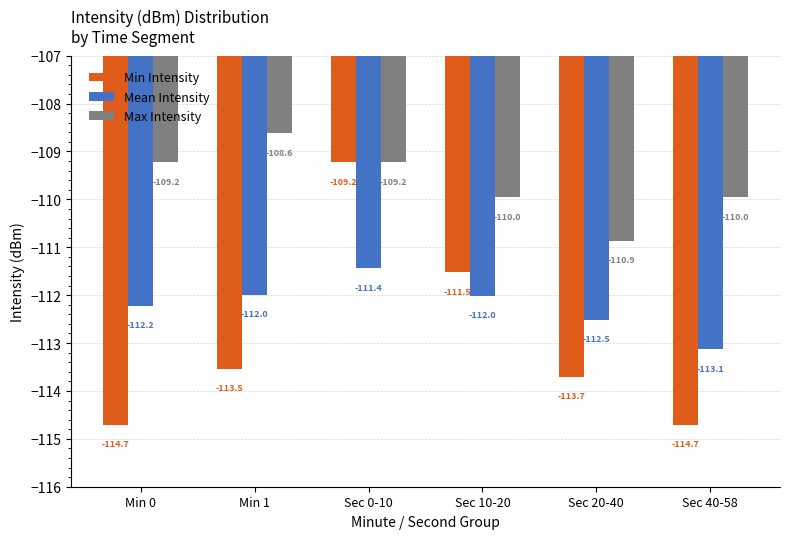

What is the spread (max minus min) of values at Sec 0-10?

2.2